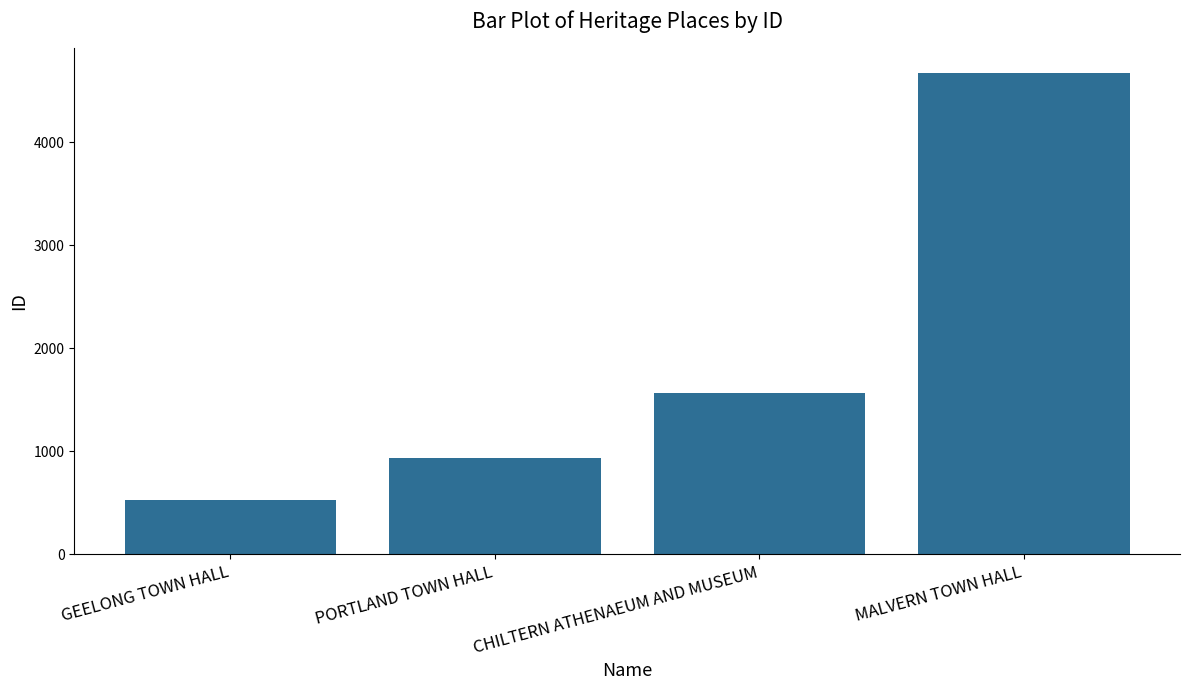

The value at GEELONG TOWN HALL is 525. True or false?

True